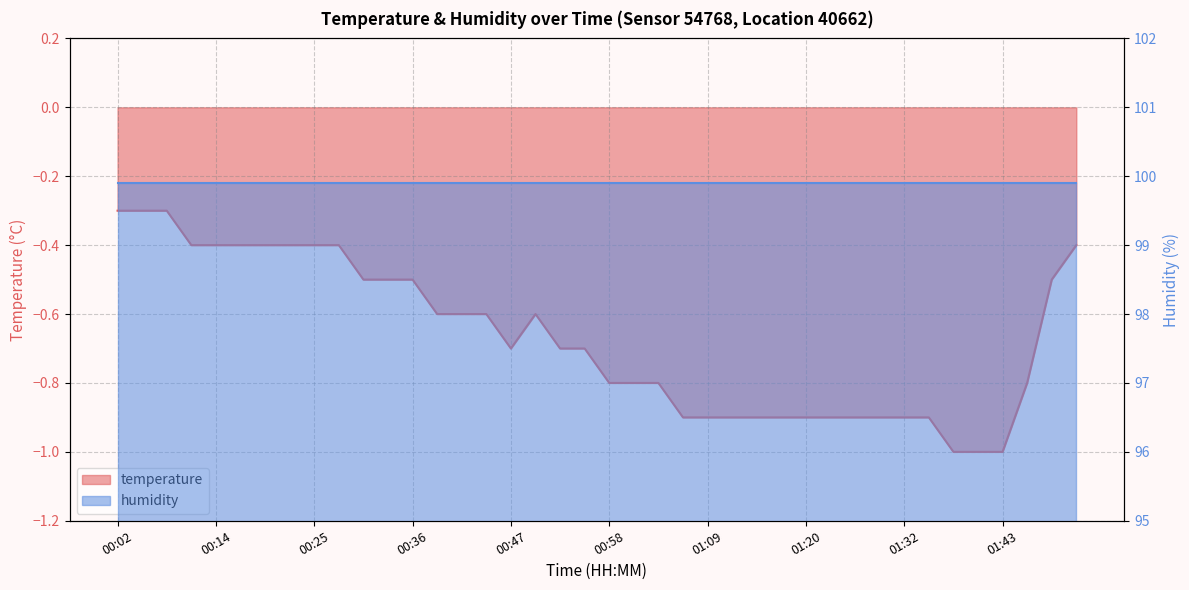

Which has a higher value, 00:19 or 01:04?

00:19